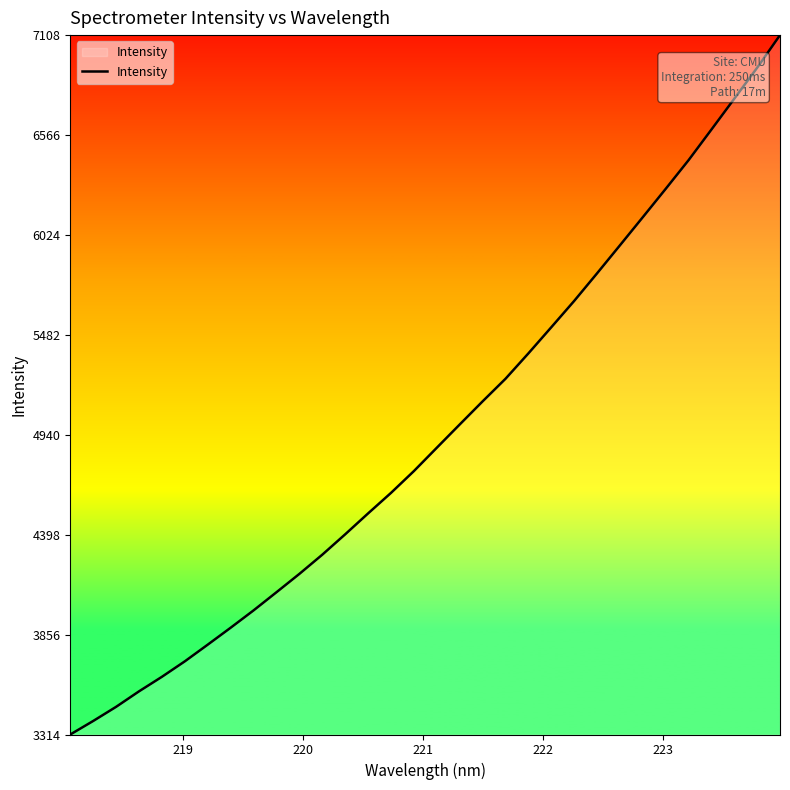

What is the smallest value displayed?

3313.6